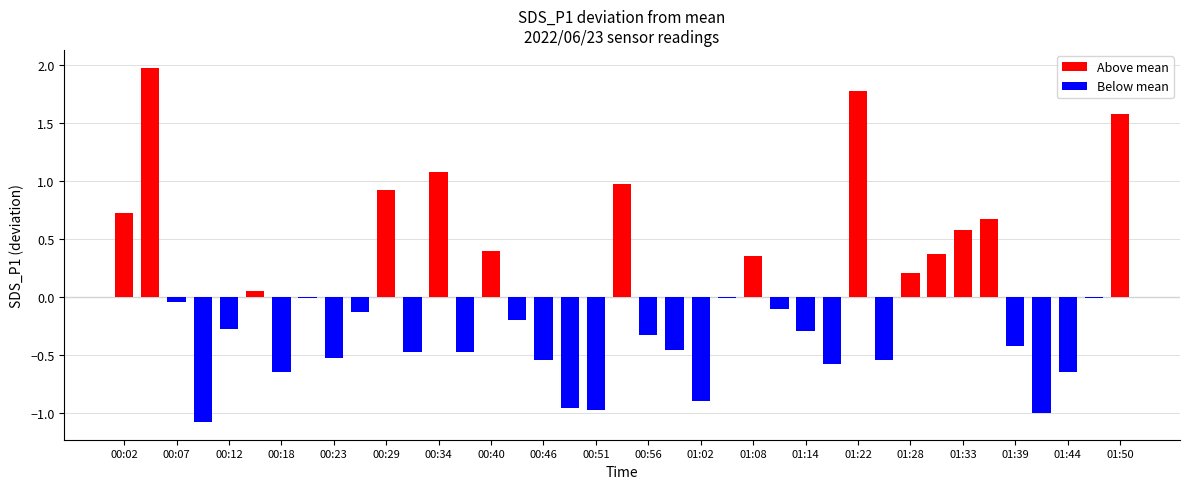

What is the sum of all Above mean values?

11.6